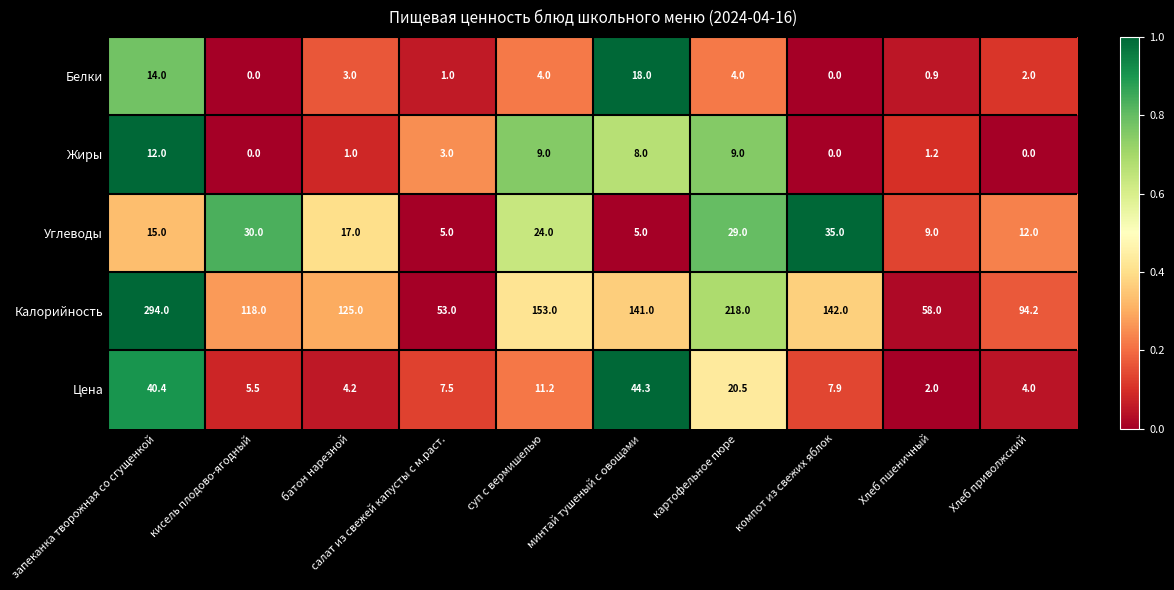

Between суп с вермишелью and минтай тушеный с овощами, which series saw the biggest shift?

Цена